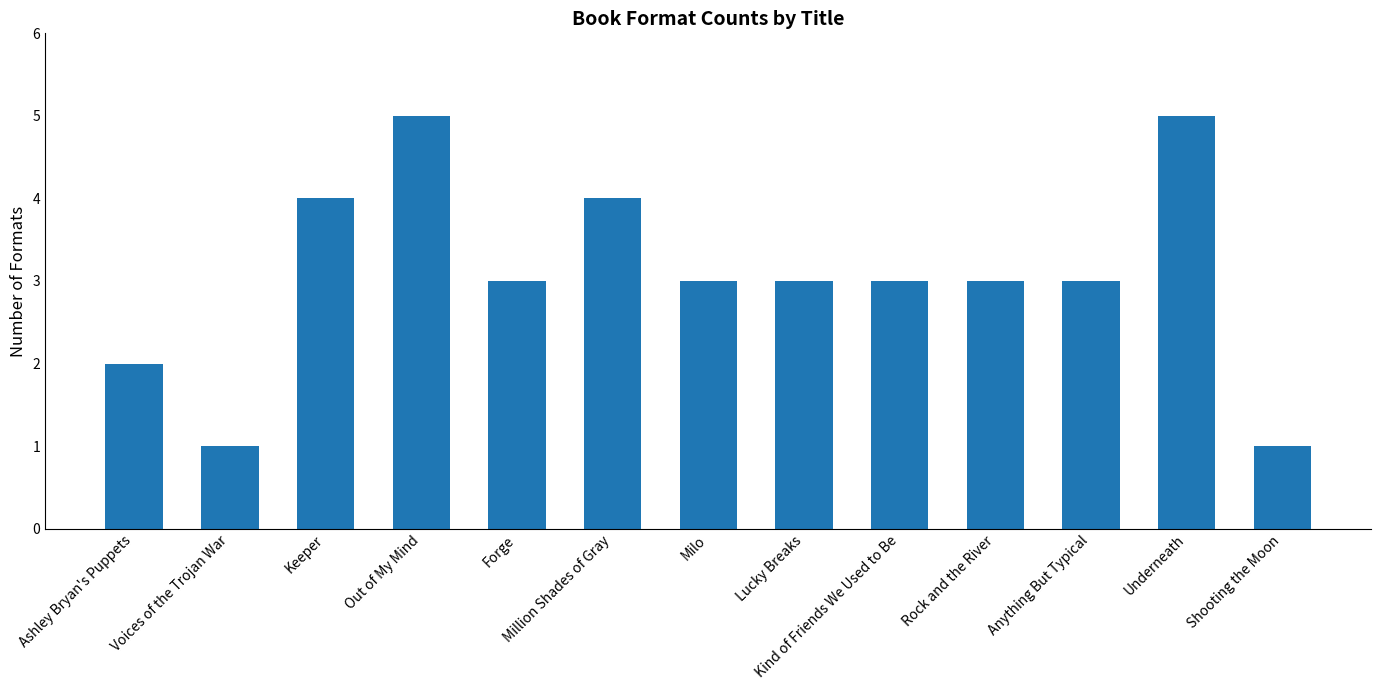

What is the minimum value shown in the chart?

1